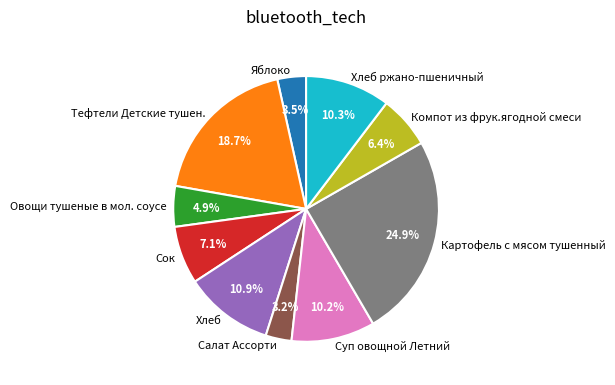

How much of the chart is everything except Яблоко?

96.5%